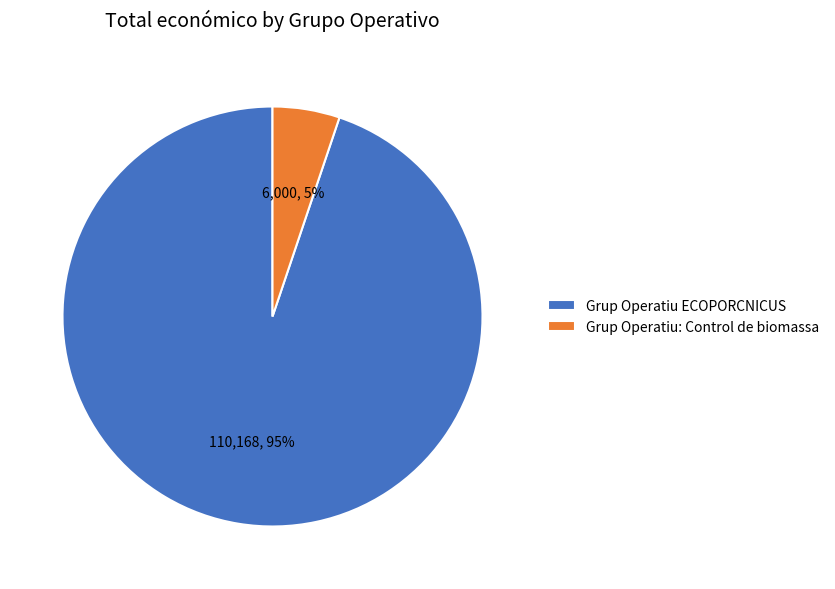

What percentage is the Grup Operatiu ECOPORCNICUS slice, to the nearest percent?

95%